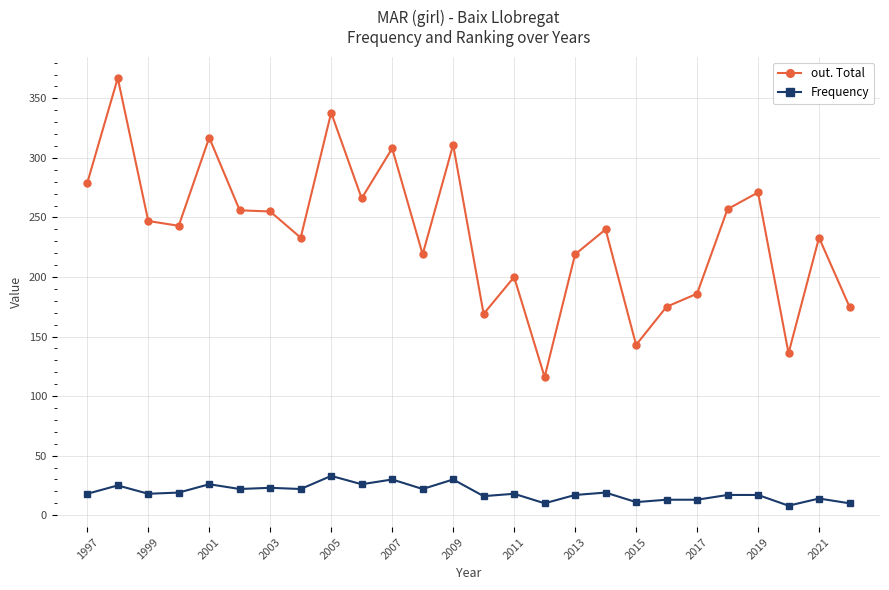

Which series has the largest total across all categories?

out. Total